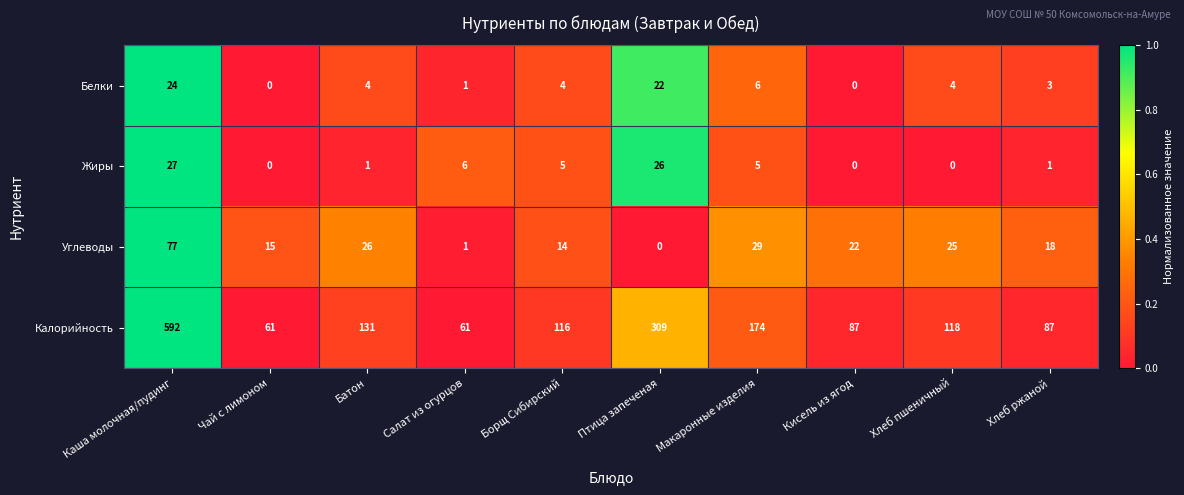

What is the average value of the Жиры series?

7